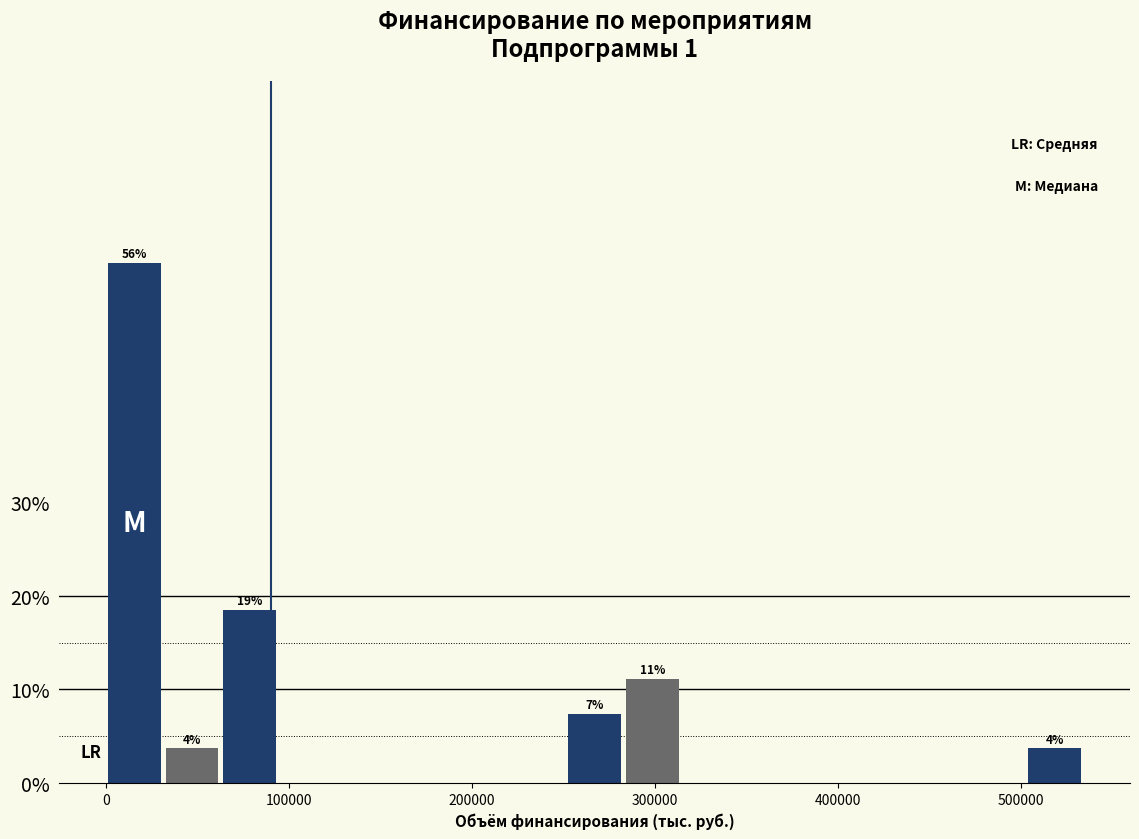

Read against the x-axis, roughly where is the centre of the tallest bar?

20000